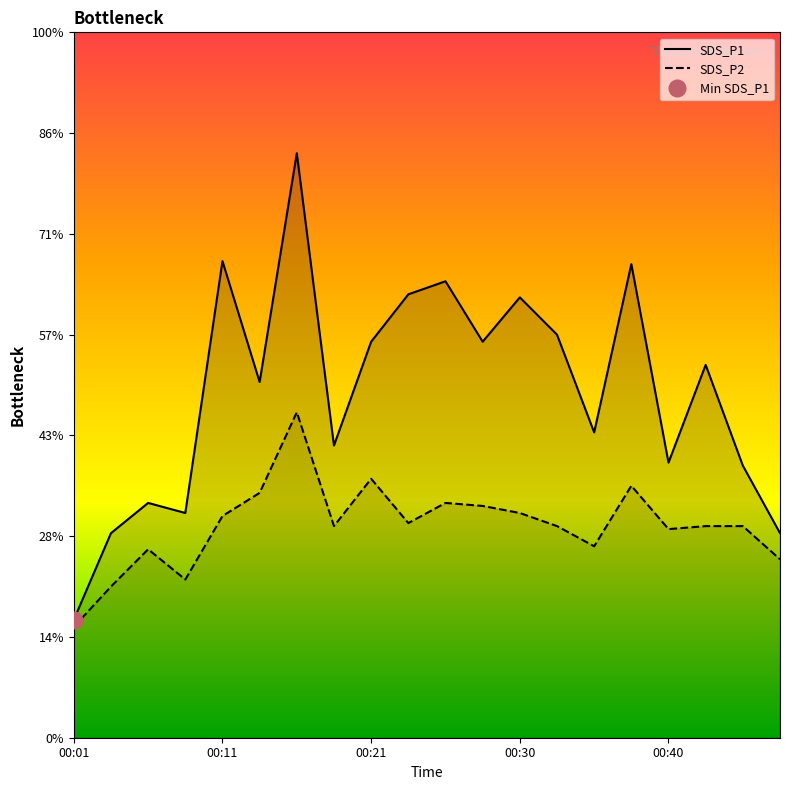

In SDS_P1, how many points are higher than both neighbors (excluding endpoints)?

7